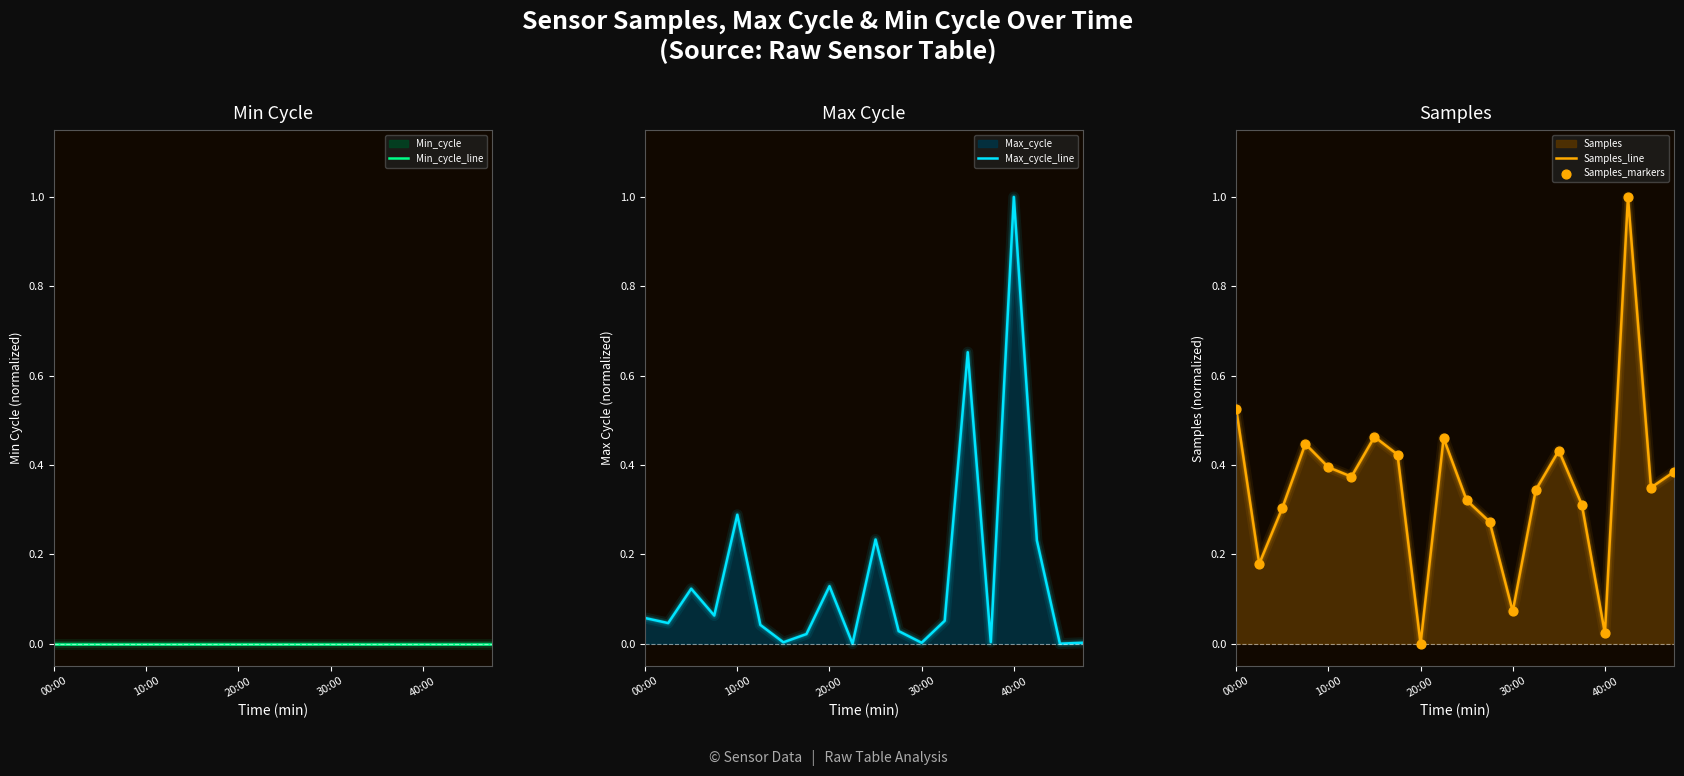

Which series has the largest total across all categories?

Samples_line